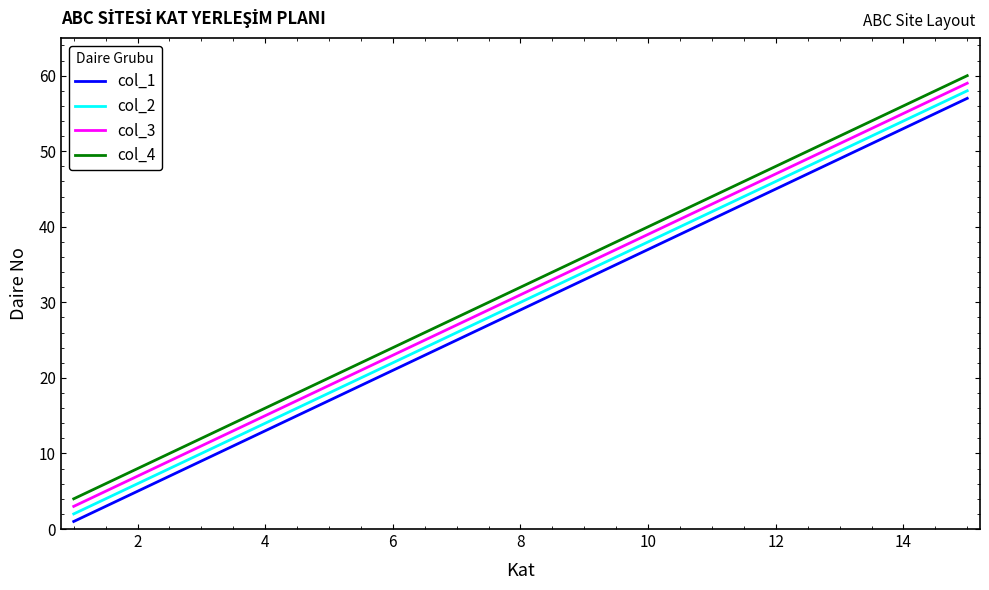

Which series has the largest total across all categories?

col_4